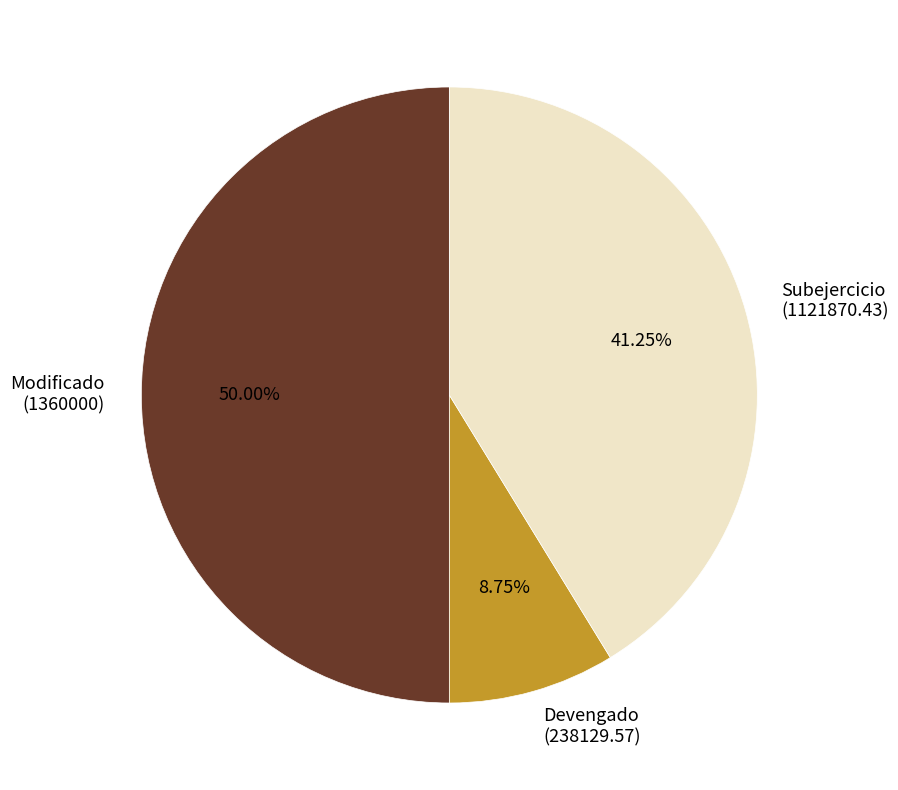

Does Subejercicio (1121870.43) account for over 50% of the chart?

No